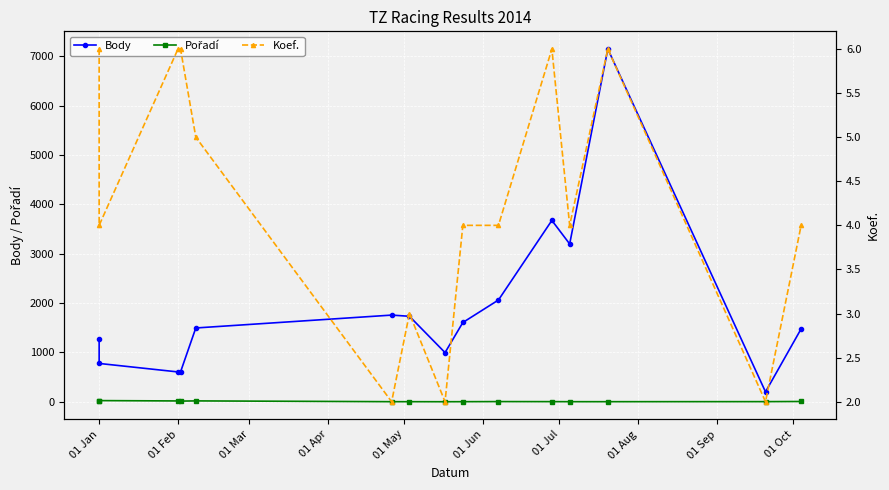

What is the spread (max minus min) of values at 01 Oct?

2060